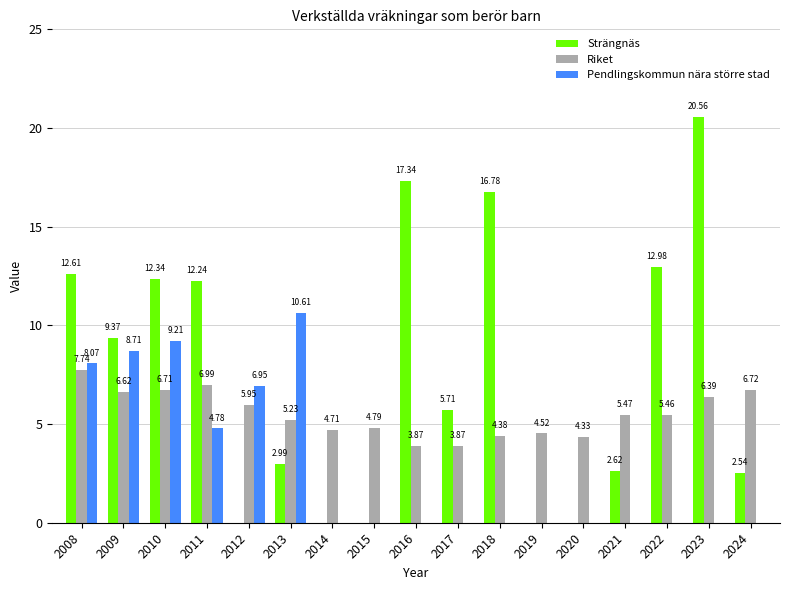

Which series changed the most between 2015 and 2016?

Strängnäs